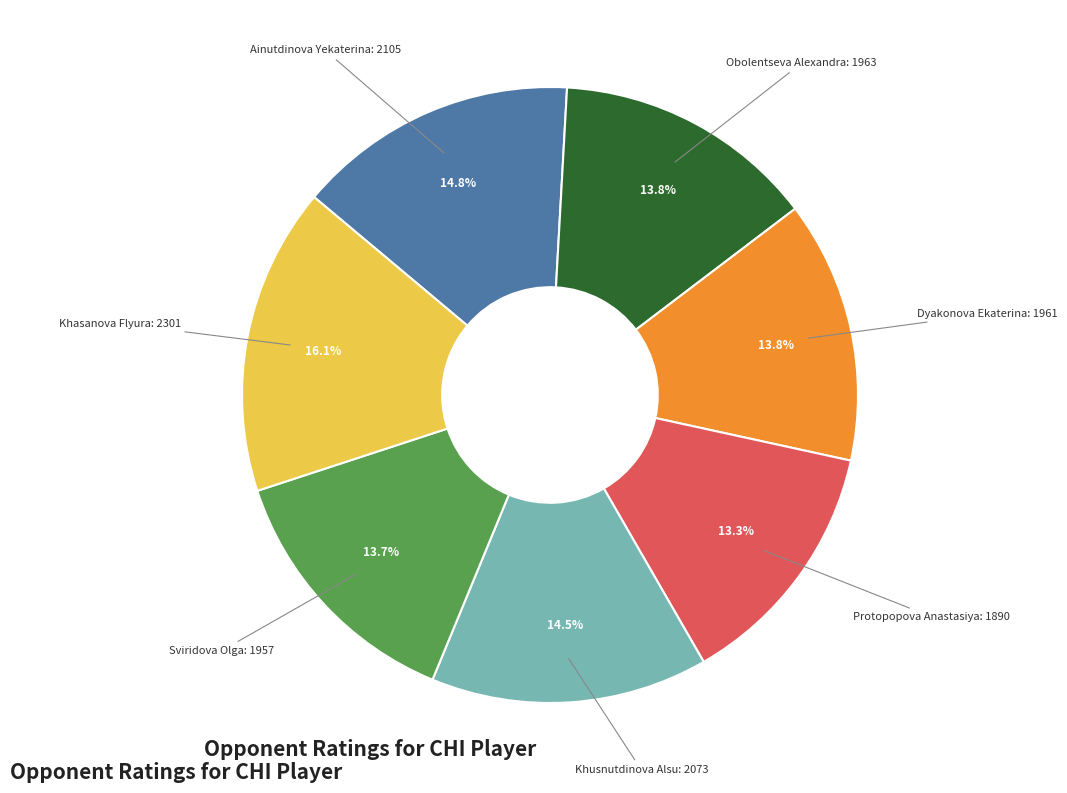

Does any single category account for the majority?

No